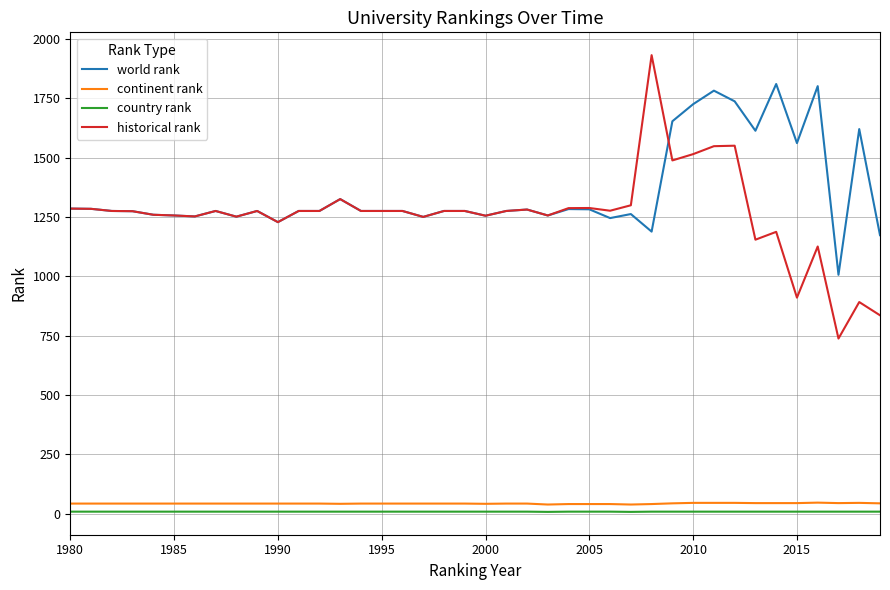

True or false: historical rank and continent rank intersect in this chart.

False